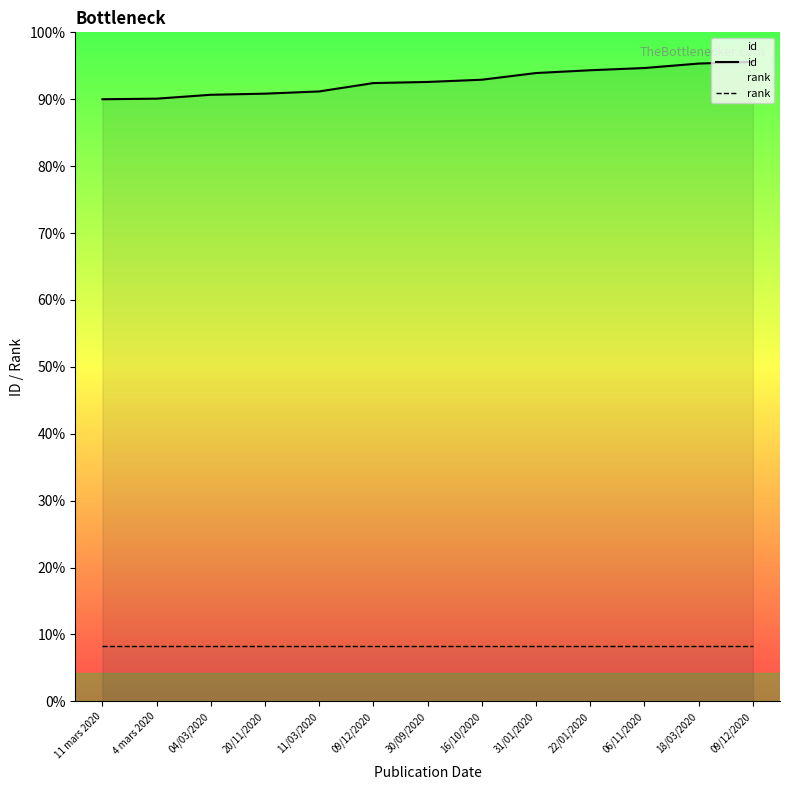

Does the chart display data point markers on the line(s)?

No